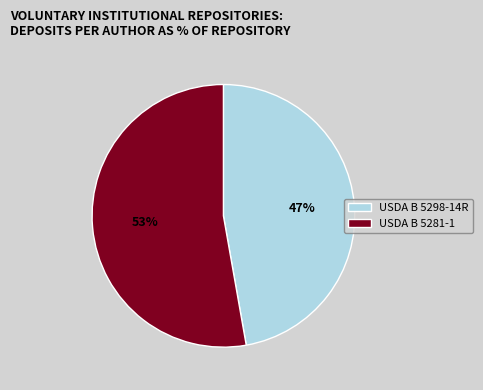

Is it true that USDA B 5298-14R is 47% of the pie?

True